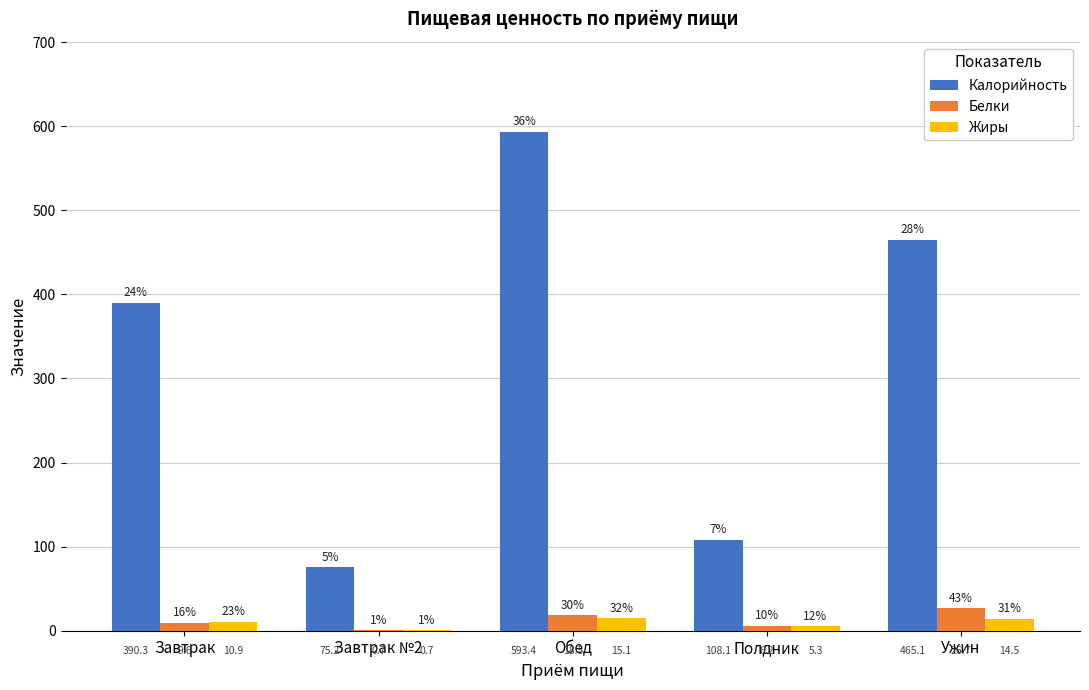

How many groups of bars are there?

5